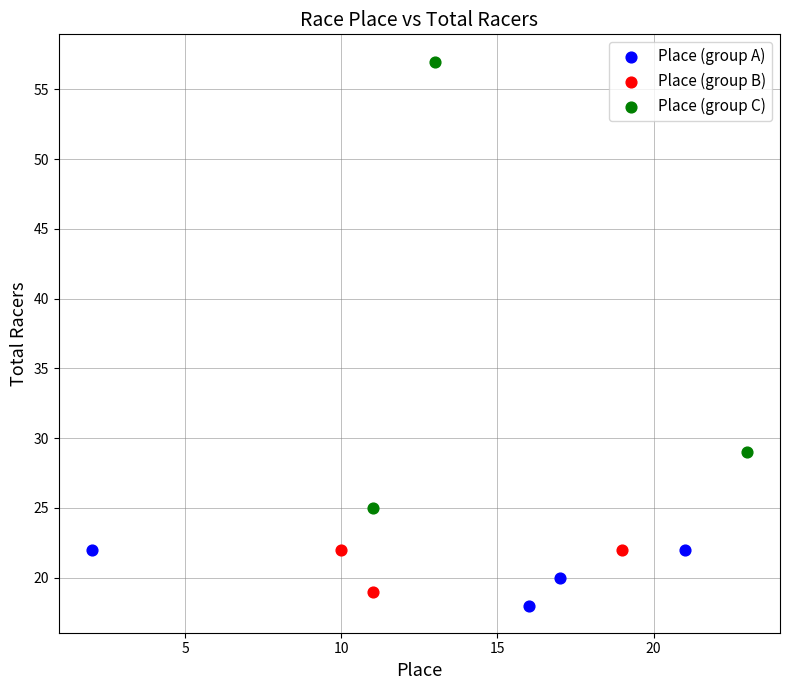

Which series has the largest Y range (max minus min)?

Place (group C)